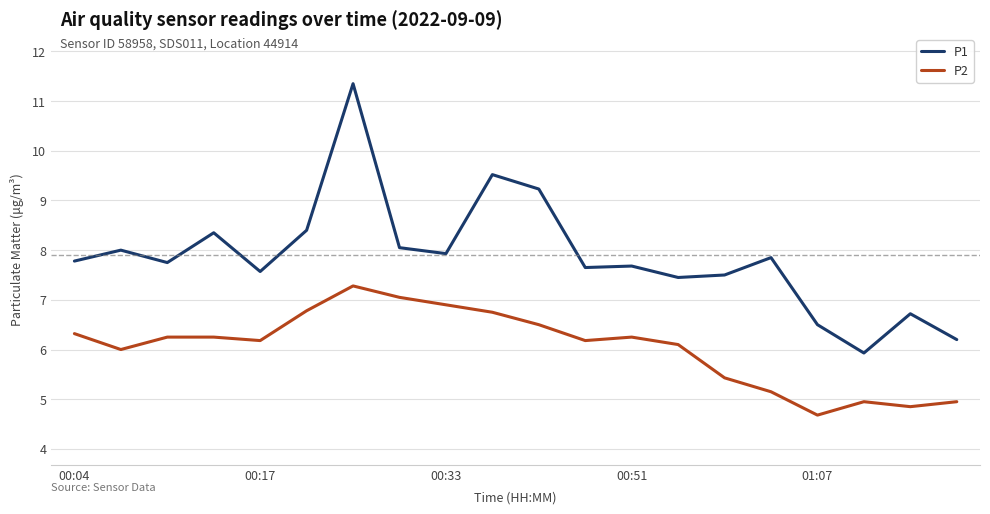

What is the lowest value of the P1 series?

5.9